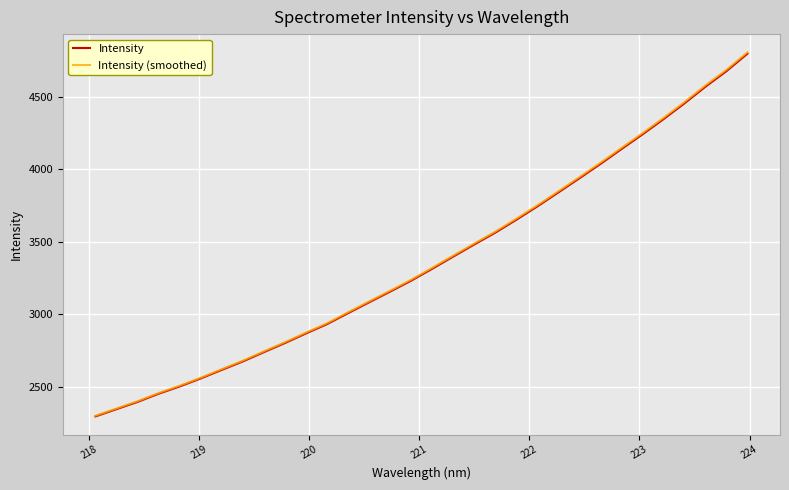

How many values in the Intensity series exceed 3313?

16